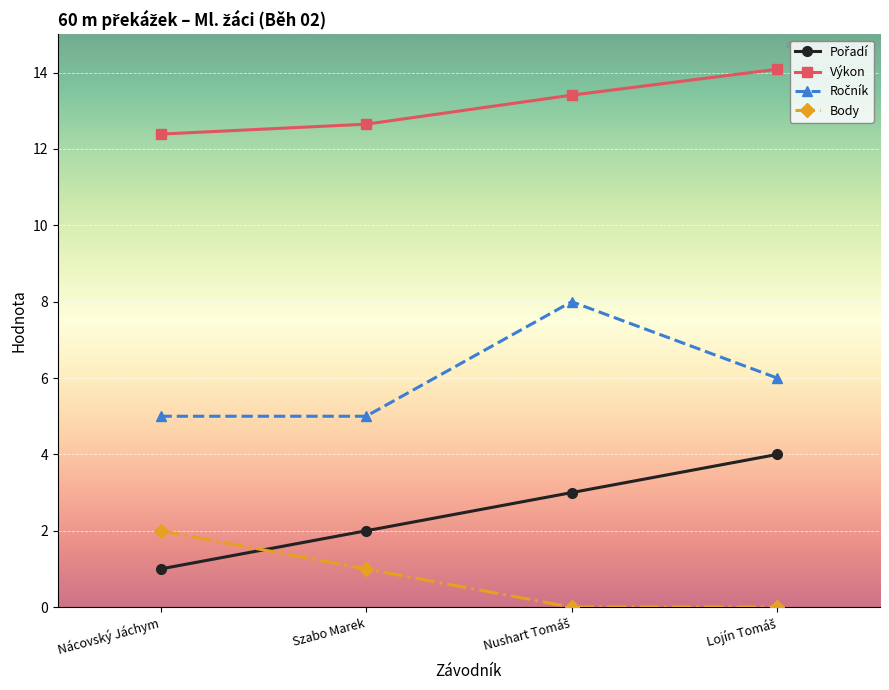

What is the spread (max minus min) of values at Nácovský Jáchym?

11.4